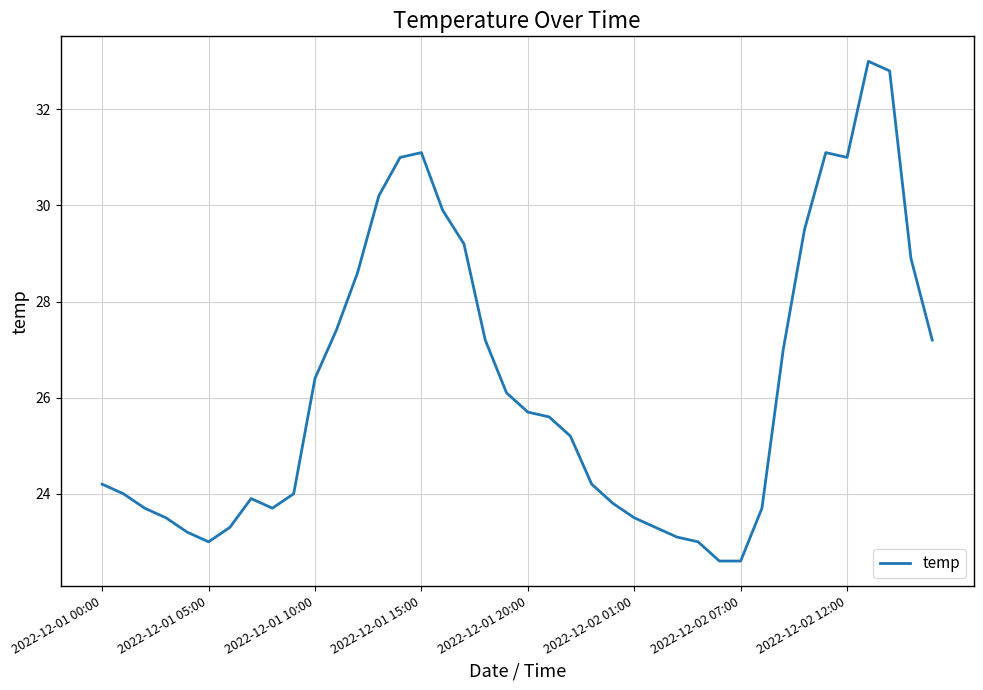

What is the maximum value shown in the chart?

33.0